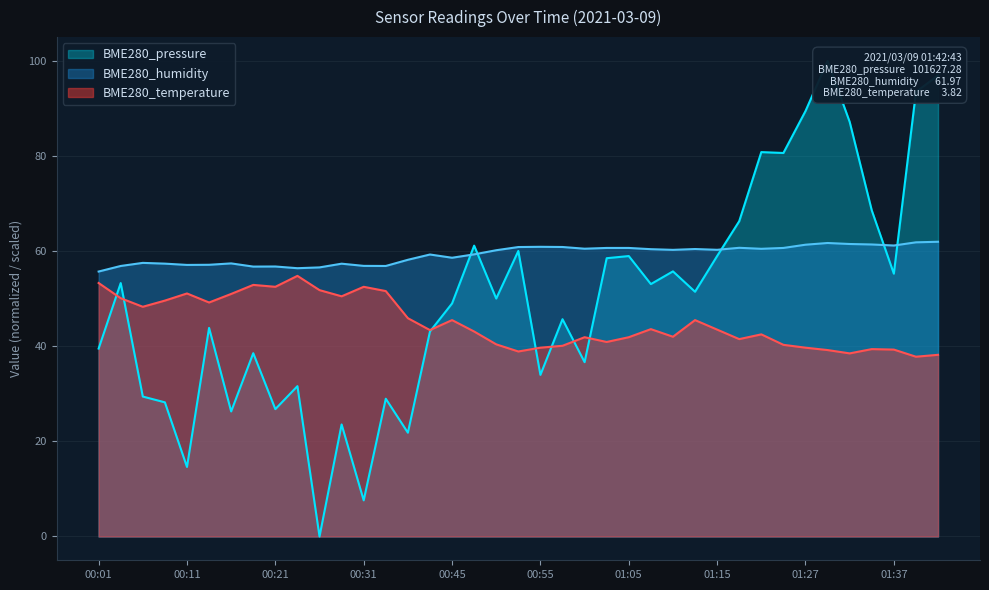

List the series in order of their peak value, lowest first.

BME280_temperature, BME280_humidity, BME280_pressure